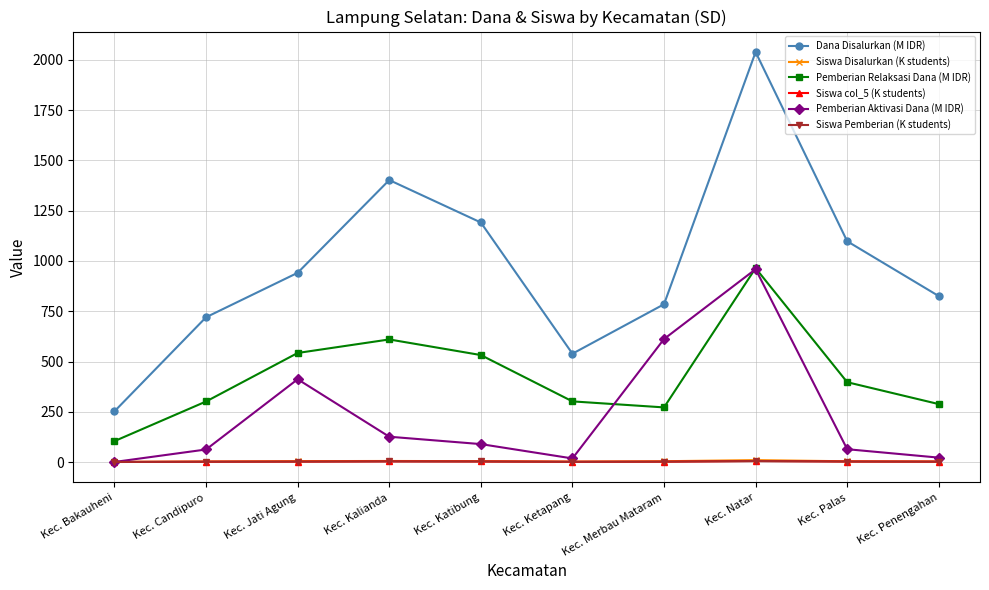

At which category does Dana Disalurkan (M IDR) reach its first local peak?

Kec. Kalianda